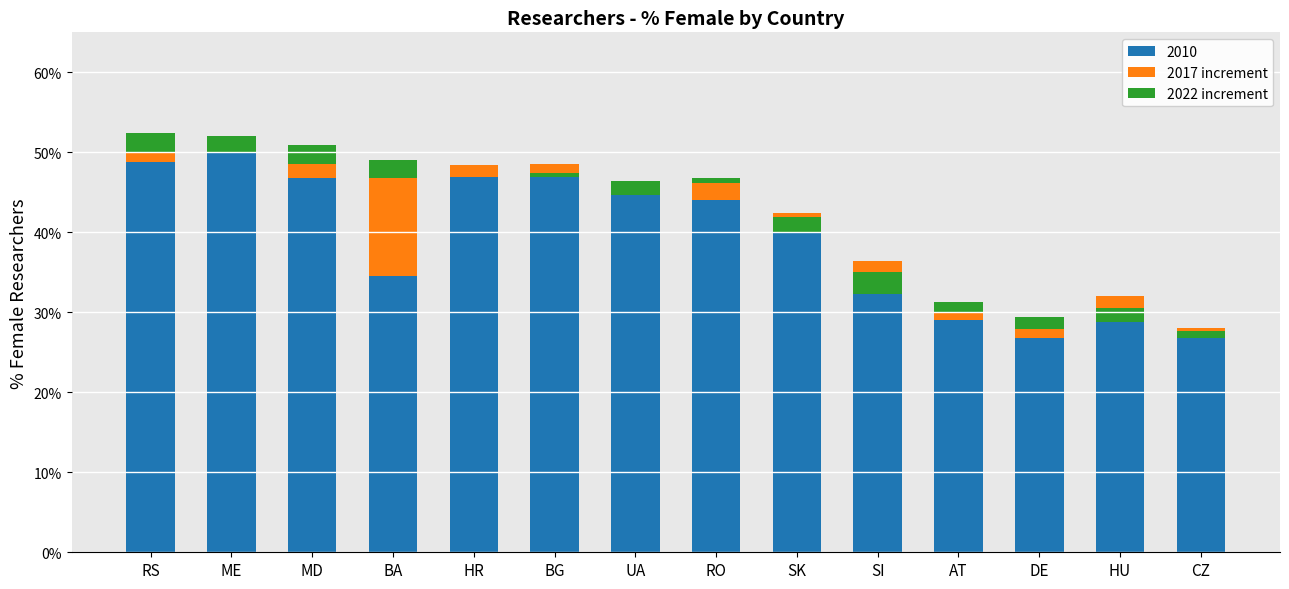

How many data points in 2017 increment are above 1?

7